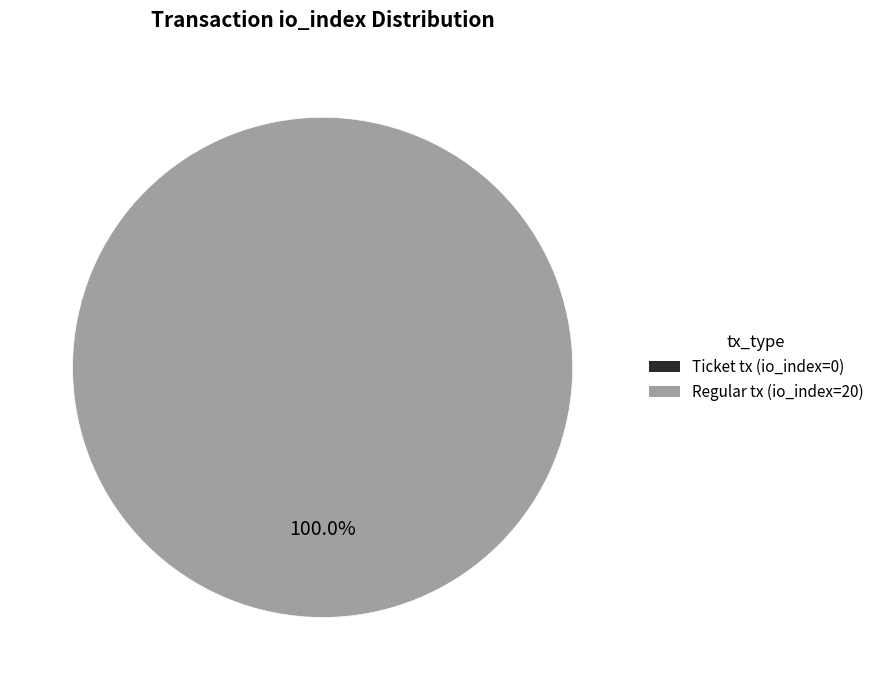

Is the sum of Ticket tx (io_index=0) and Regular tx (io_index=20) greater than half?

Yes